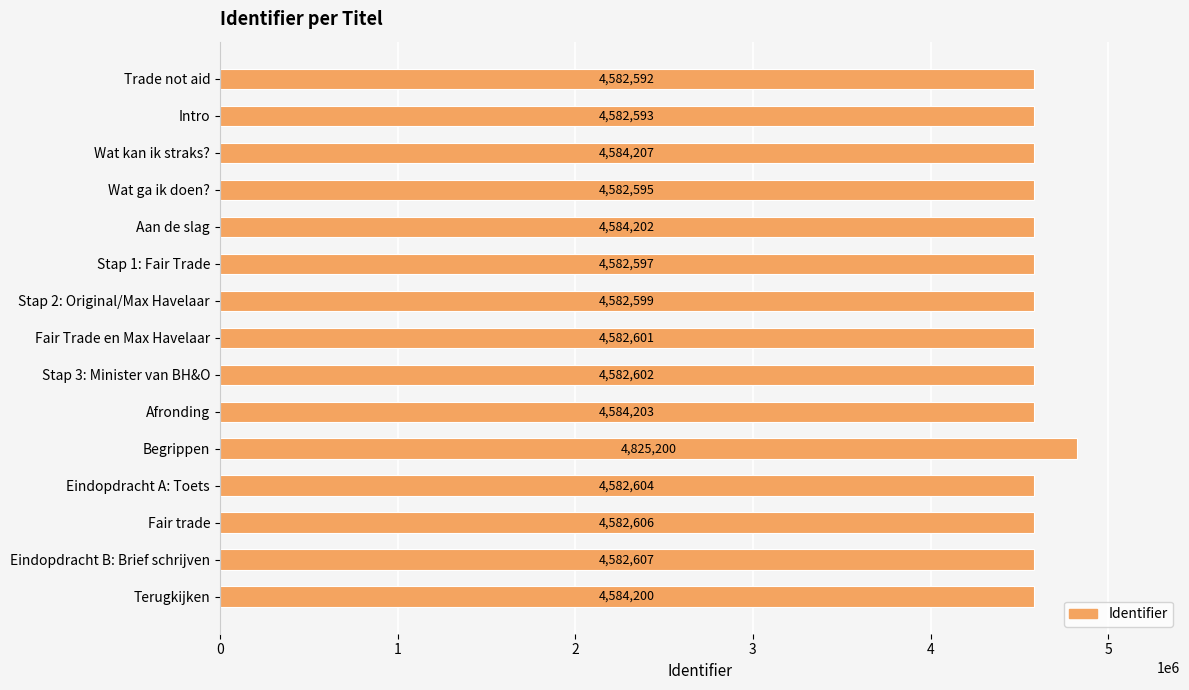

Approximately how many times larger is the value at Eindopdracht A: Toets compared to Wat ga ik doen??

1.0